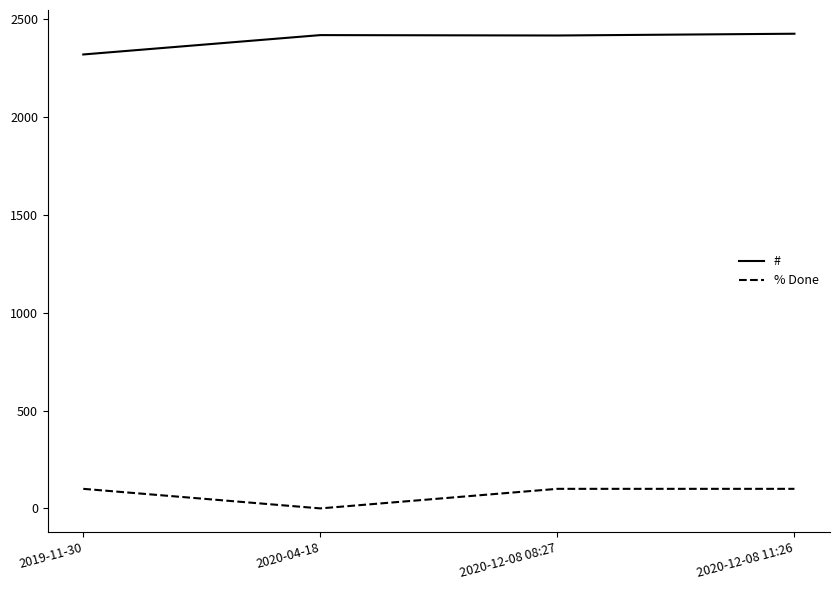

What is the difference between the maximum and minimum values in the % Done series?

100